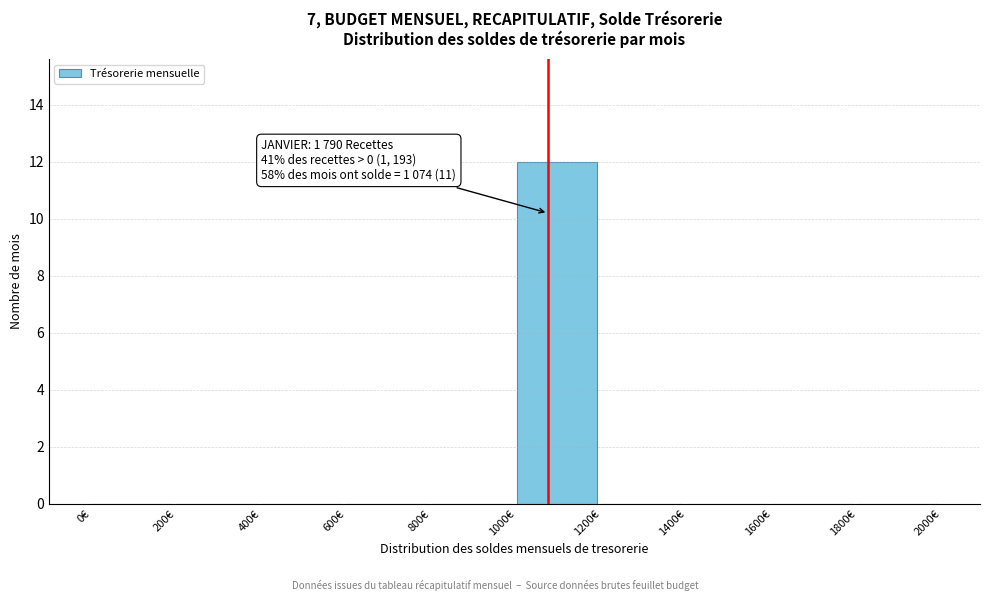

Over which range of the x-axis is the bar tallest?

1000 to 1200